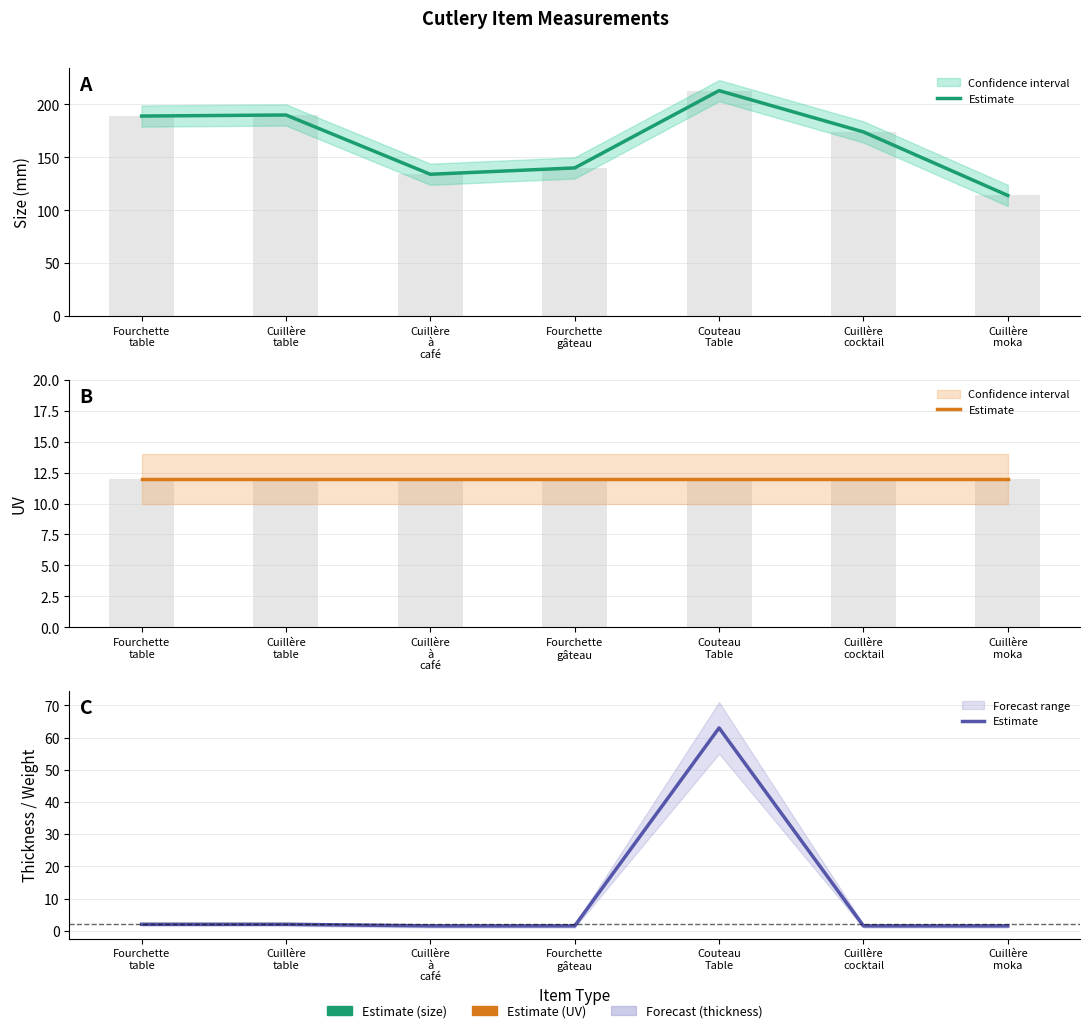

Does the chart contain stacked bars?

No